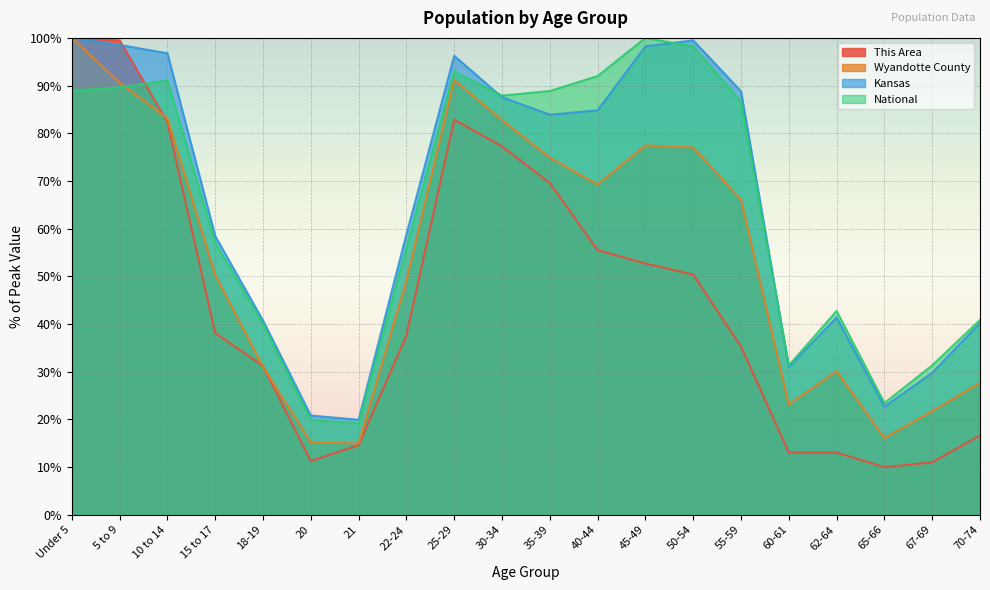

Does the chart display data point markers on the line(s)?

No